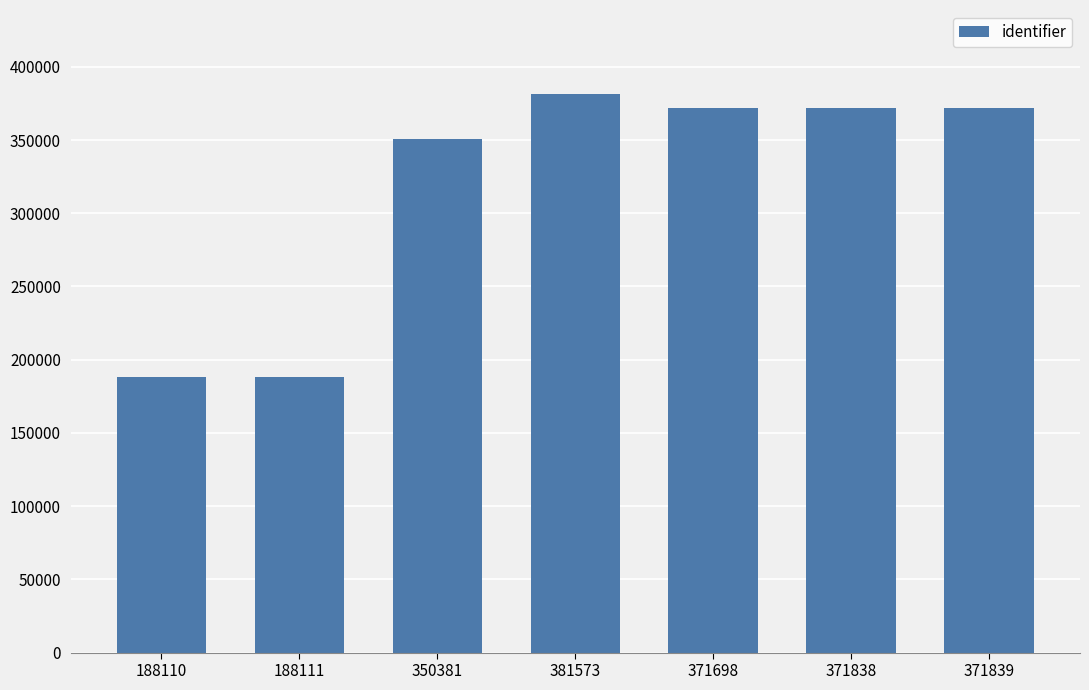

What is the difference between the maximum and minimum values?

193463